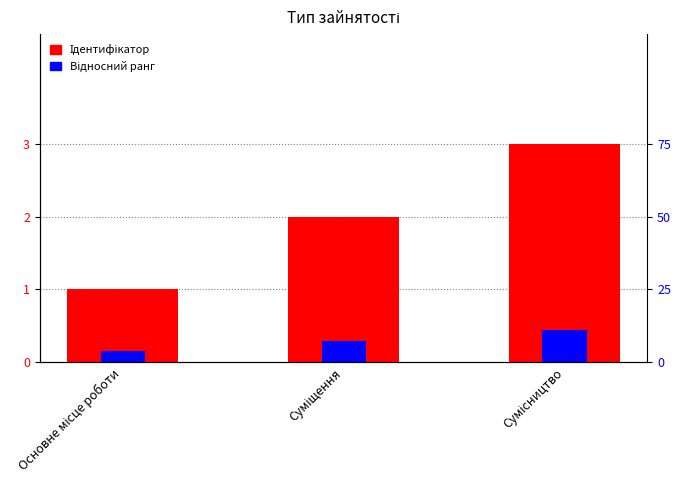

True or false: Відносний ранг has a value of 0.1 at Основне місце роботи.

False